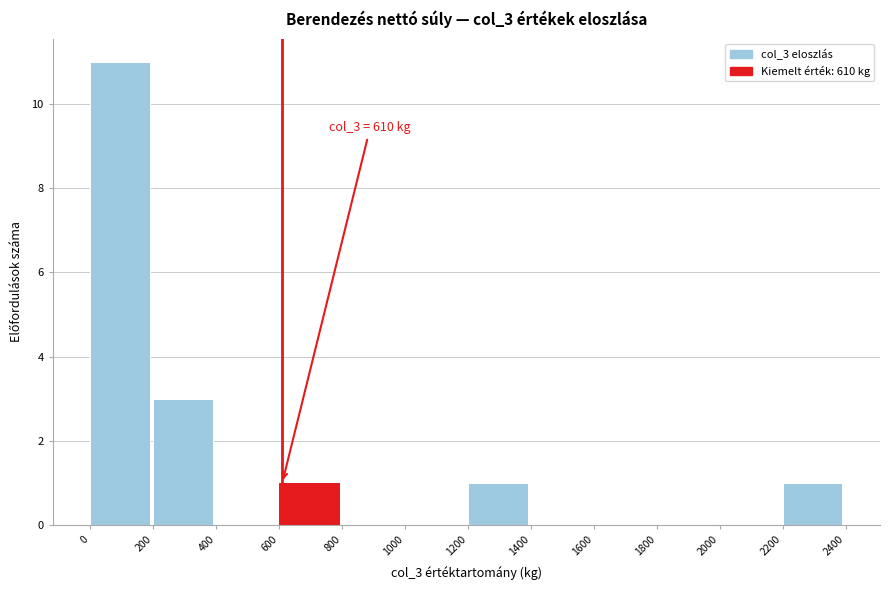

Over which range of the x-axis is the bar tallest?

0 to 200